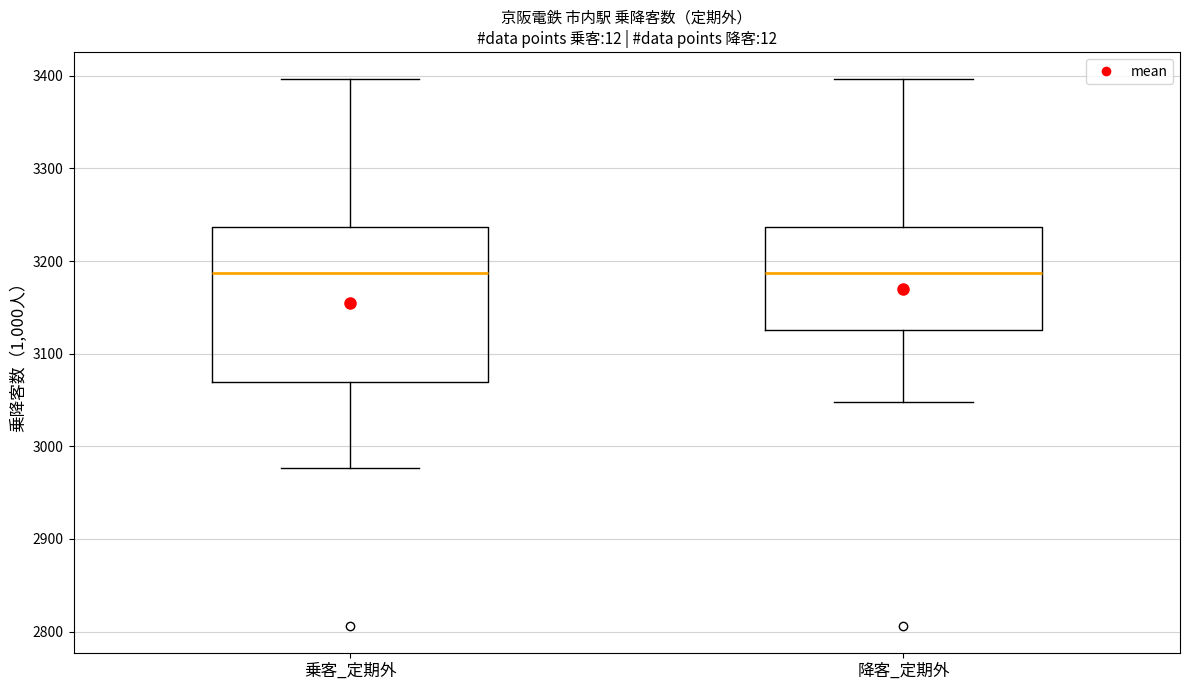

Reading left to right, read every box against the y-axis: the position of its median line, the range the box covers, and the ends of its whiskers. The values are not printed on the chart, so give them approximately, as read against the axis.

乗客_定期外: median 3190, box 3070 to 3240, whiskers 2980 to 3400
降客_定期外: median 3190, box 3130 to 3240, whiskers 3050 to 3400